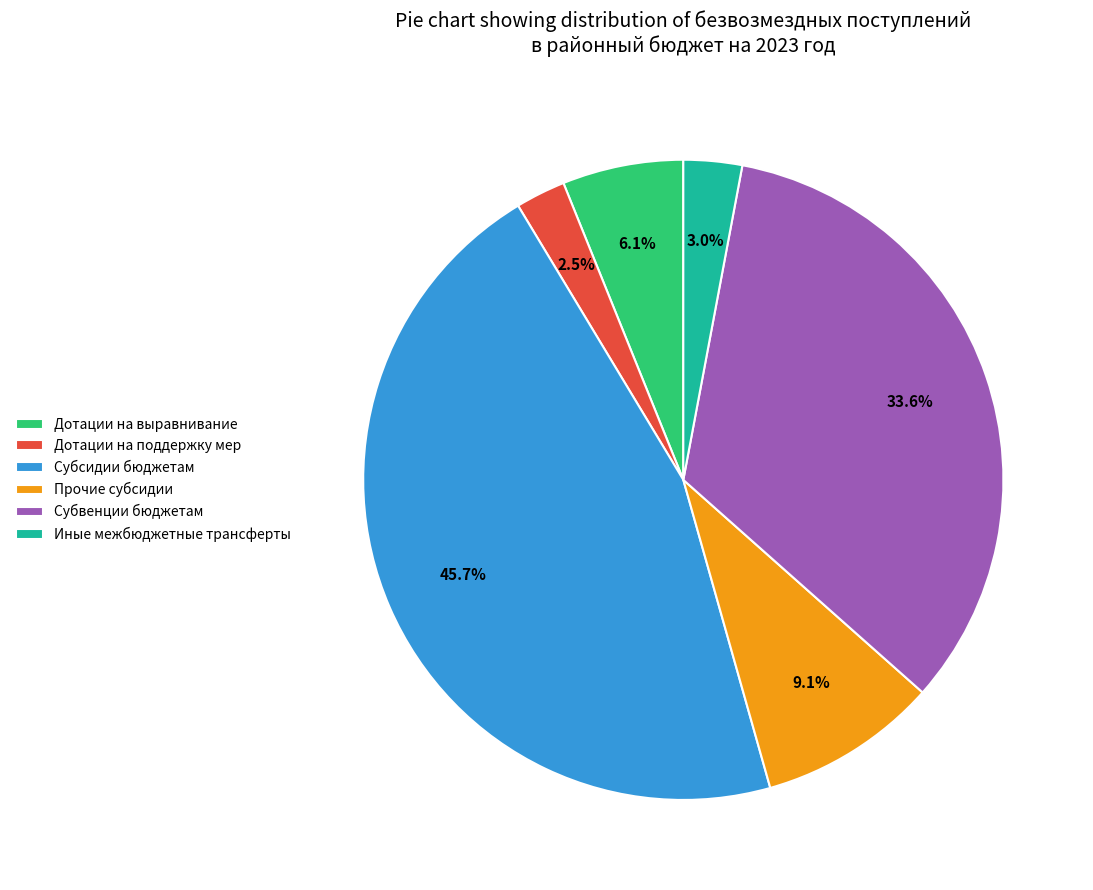

What is the total percentage of Субсидии бюджетам and Прочие субсидии?

54.8%